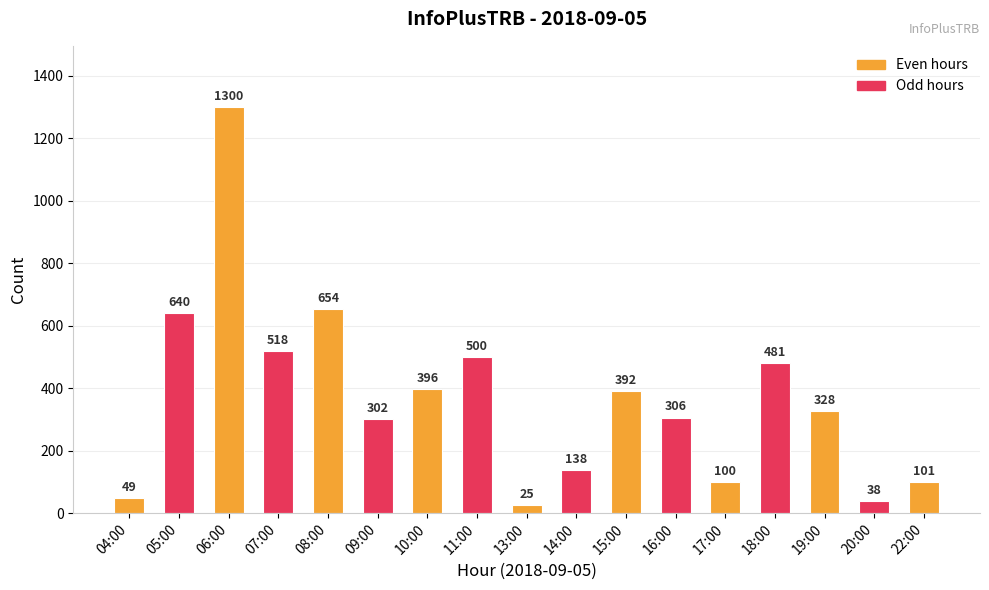

How many bars are there in total?

17